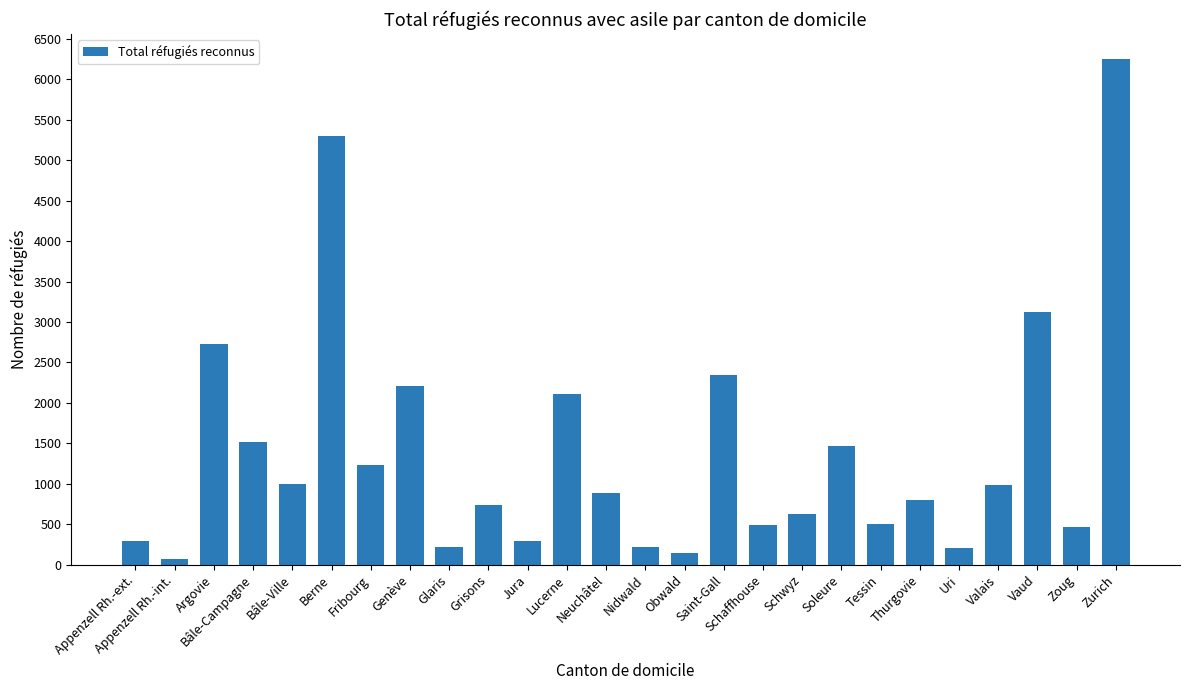

What is the difference between the values at Appenzell Rh.-ext. and Appenzell Rh.-int.?

221